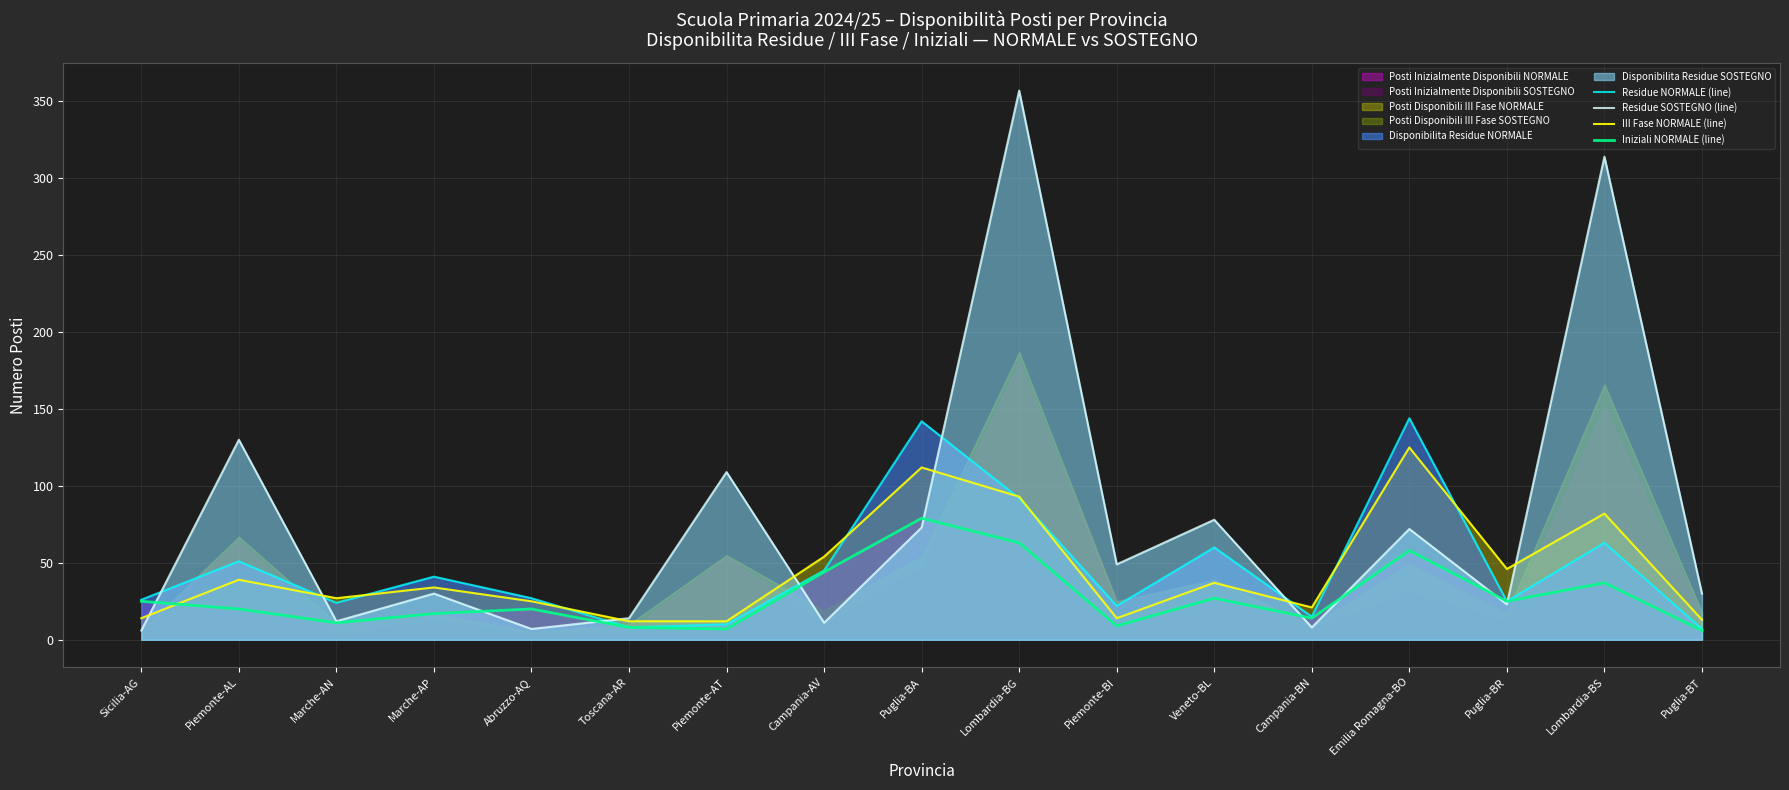

Reading right to left, transcribe all the data shown in this chart.

Residue NORMALE (line): Puglia-BT=7	Lombardia-BS=63	Puglia-BR=25	Emilia Romagna-BO=144	Campania-BN=15	Veneto-BL=60	Piemonte-BI=22	Lombardia-BG=92	Puglia-BA=142	Campania-AV=45	Piemonte-AT=10	Toscana-AR=8	Abruzzo-AQ=27	Marche-AP=41	Marche-AN=24	Piemonte-AL=51	Sicilia-AG=26
Residue SOSTEGNO (line): Puglia-BT=30	Lombardia-BS=314	Puglia-BR=23	Emilia Romagna-BO=72	Campania-BN=8	Veneto-BL=78	Piemonte-BI=49	Lombardia-BG=357	Puglia-BA=73	Campania-AV=11	Piemonte-AT=109	Toscana-AR=14	Abruzzo-AQ=7	Marche-AP=30	Marche-AN=12	Piemonte-AL=130	Sicilia-AG=6
III Fase NORMALE (line): Puglia-BT=13	Lombardia-BS=82	Puglia-BR=46	Emilia Romagna-BO=125	Campania-BN=21	Veneto-BL=37	Piemonte-BI=14	Lombardia-BG=93	Puglia-BA=112	Campania-AV=54	Piemonte-AT=12	Toscana-AR=12	Abruzzo-AQ=25	Marche-AP=34	Marche-AN=27	Piemonte-AL=39	Sicilia-AG=14
Iniziali NORMALE (line): Puglia-BT=6	Lombardia-BS=37	Puglia-BR=25	Emilia Romagna-BO=58	Campania-BN=14	Veneto-BL=27	Piemonte-BI=9	Lombardia-BG=63	Puglia-BA=79	Campania-AV=44	Piemonte-AT=7	Toscana-AR=8	Abruzzo-AQ=20	Marche-AP=17	Marche-AN=11	Piemonte-AL=20	Sicilia-AG=25